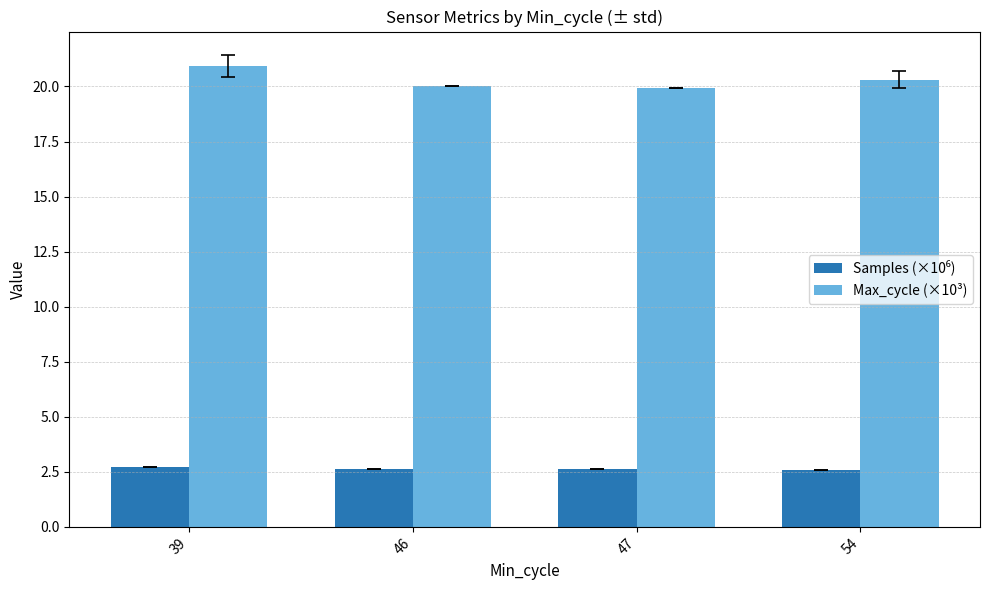

Which series has the largest total across all categories?

Max_cycle (×10³)